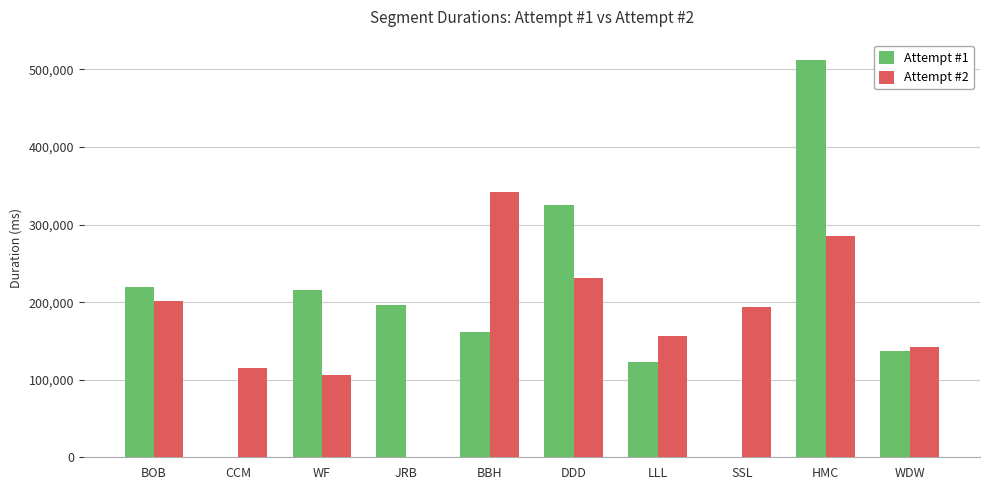

What is the average value of the Attempt #1 series?

189142